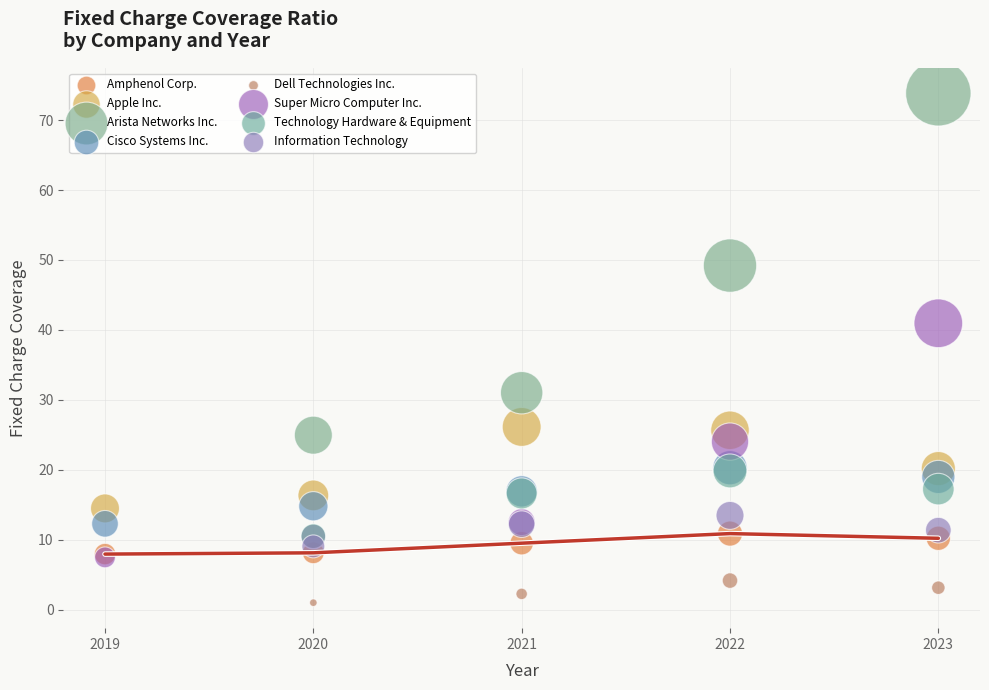

Which series has the largest Y range (max minus min)?

Arista Networks Inc.